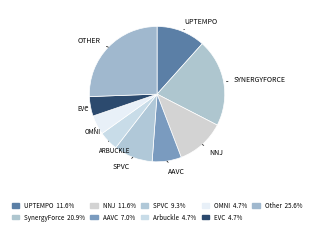

How many segments does this pie chart have?

9